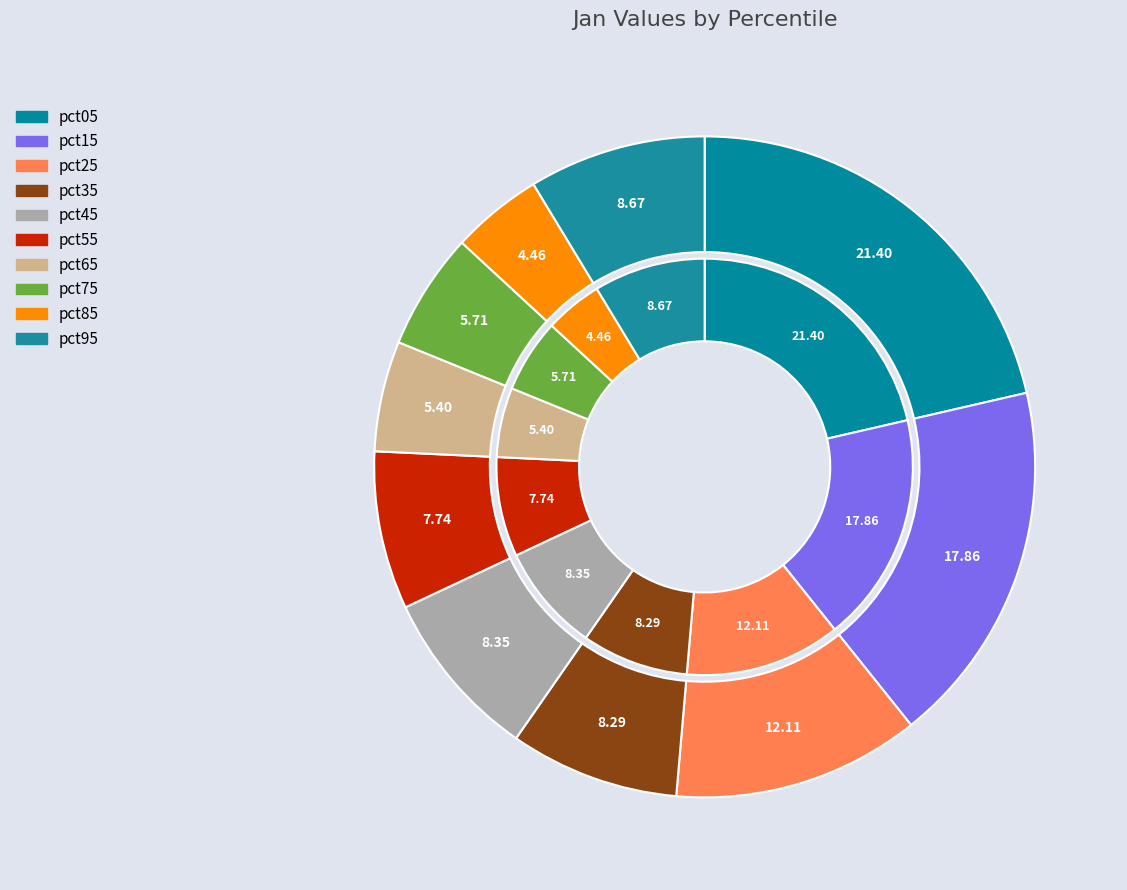

Which has a higher value, pct95 or pct45?

pct95